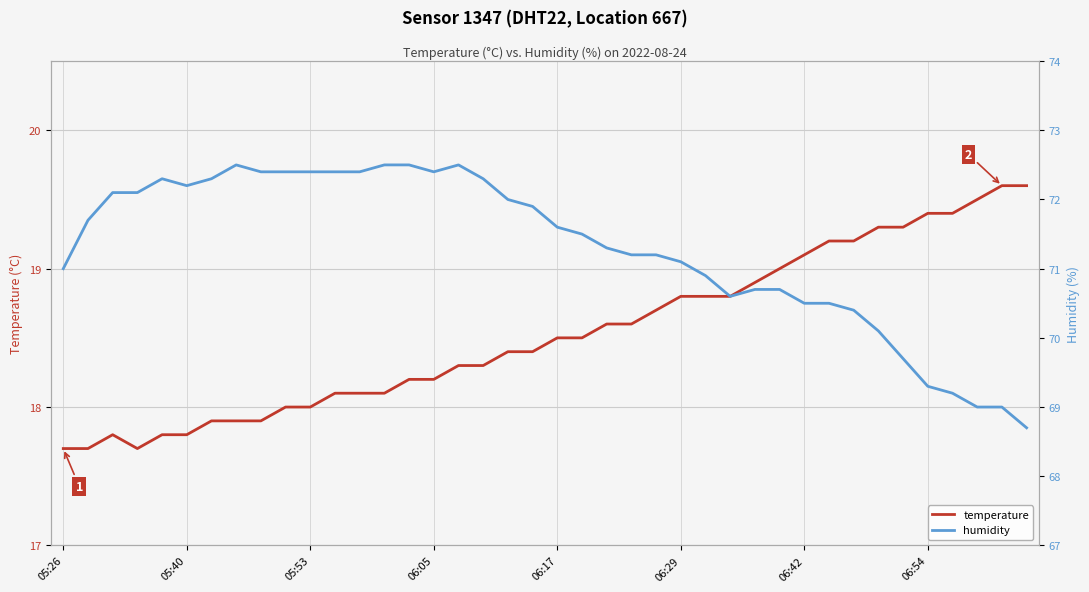

Count the number of data series in this chart.

2